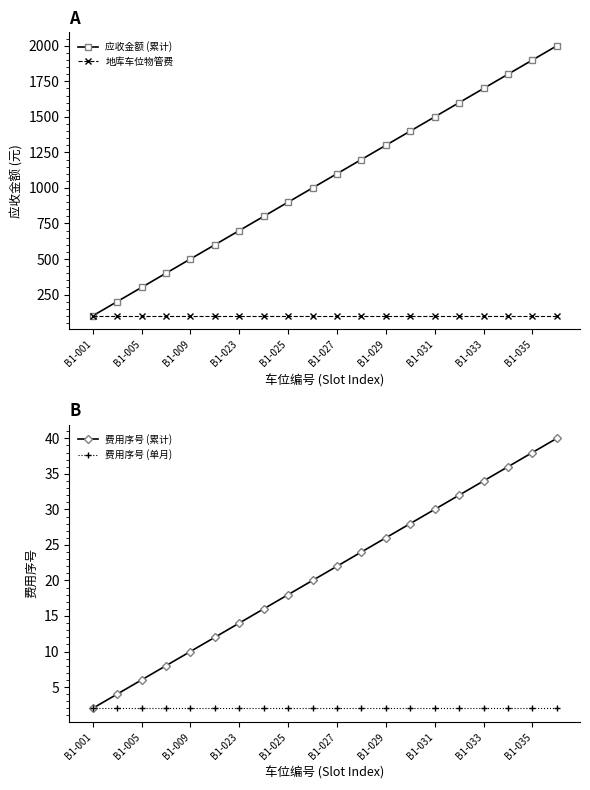

At which label does 应收金额 (累计) reach its minimum?

B1-001